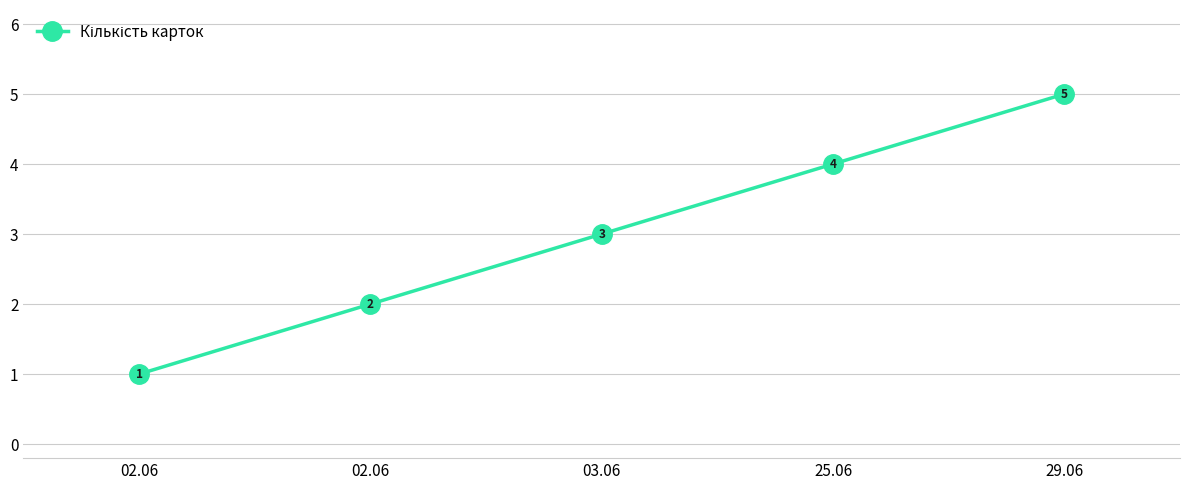

How many lines are shown in the chart?

1